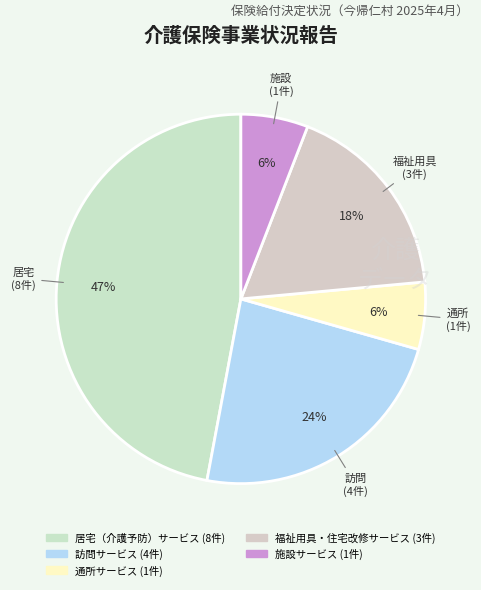

To the nearest percent, what is the difference between the largest and smallest slice percentages?

41%